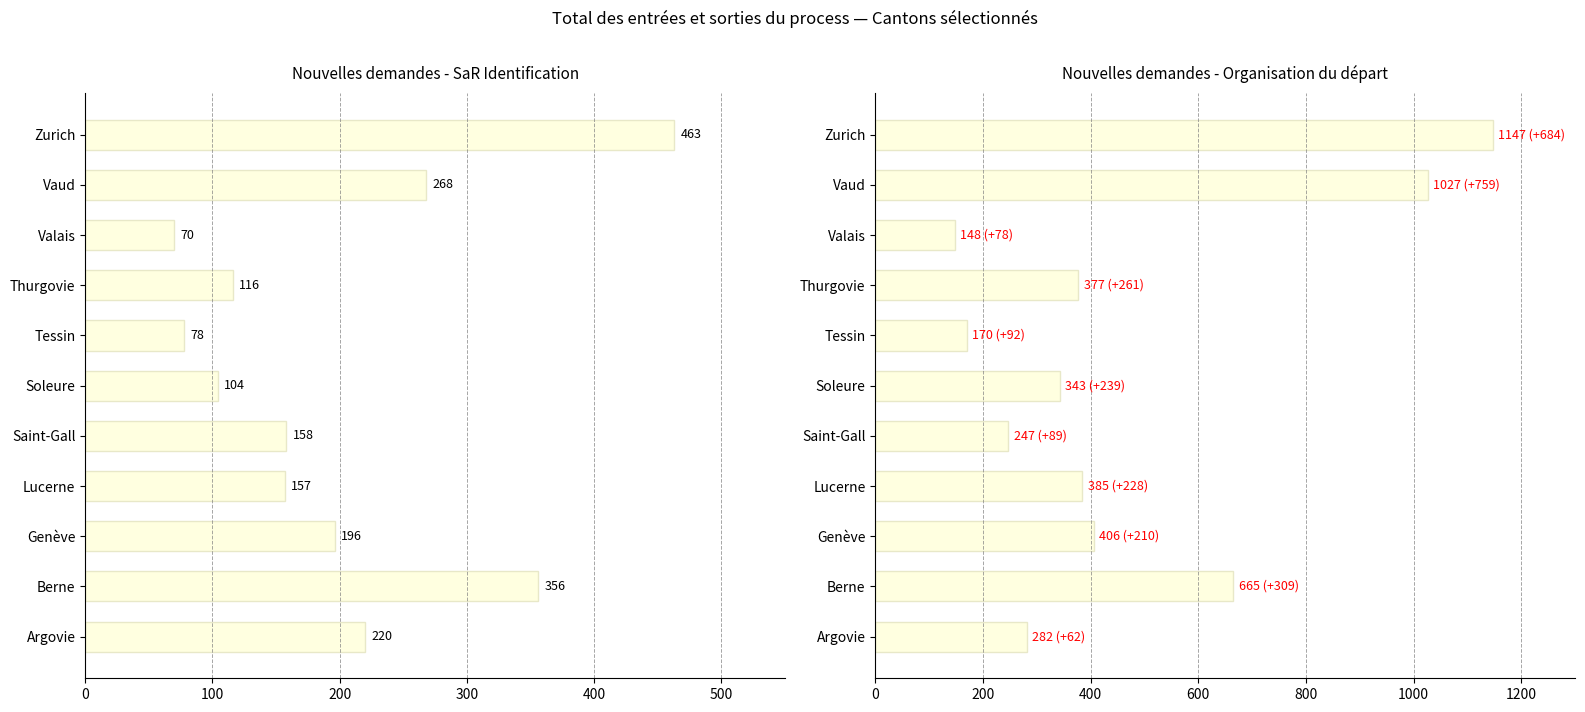

How many values in the Nouvelles demandes (Org. départ) series are below 377?

5